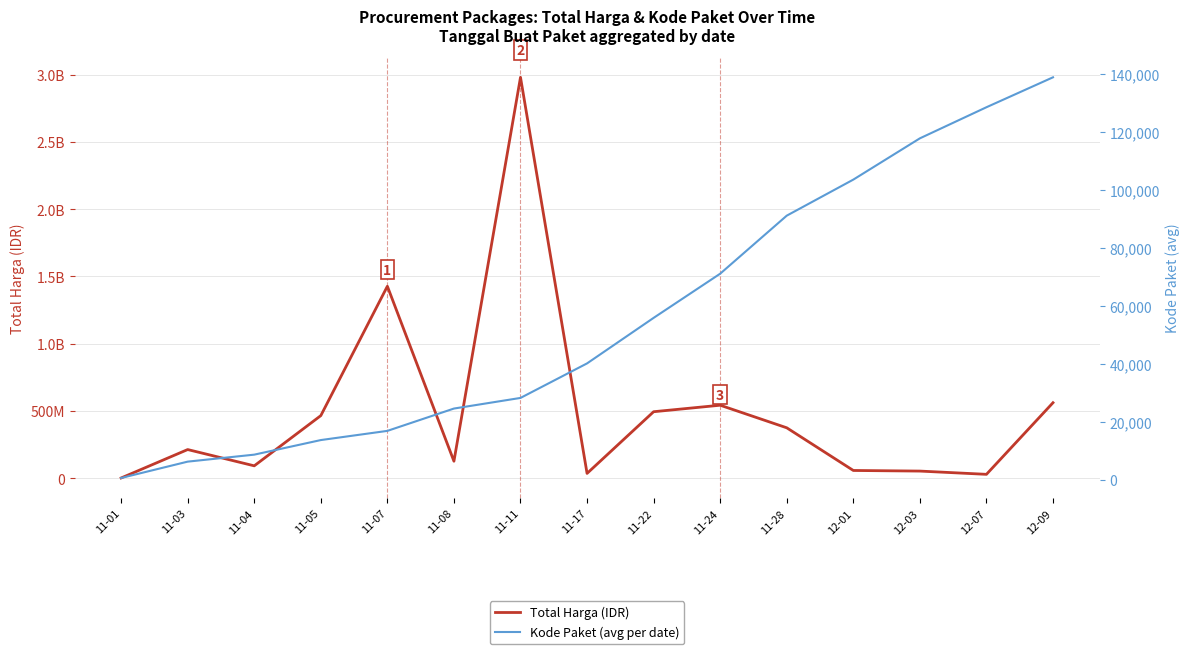

Rank the series at 12-09 from lowest to highest value.

Kode Paket (avg per date), Total Harga (IDR)